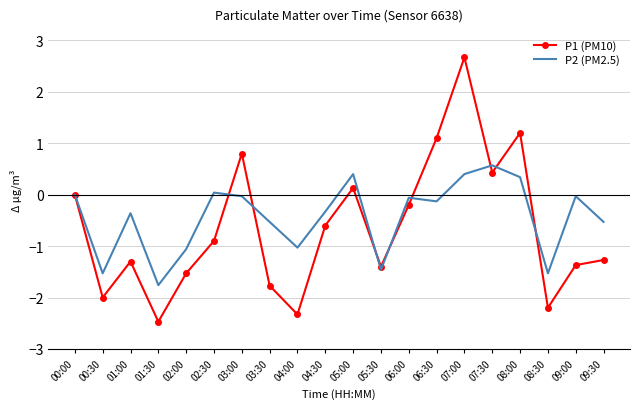

True or false: P1 (PM10) and P2 (PM2.5) intersect in this chart.

True